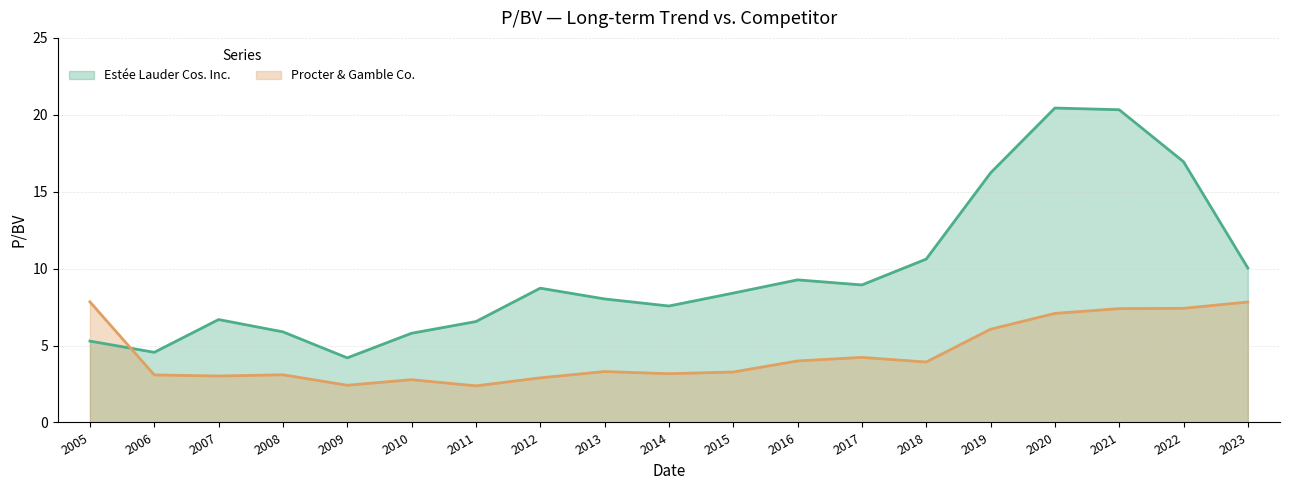

How many data points in Procter & Gamble Co. are less than 3?

4